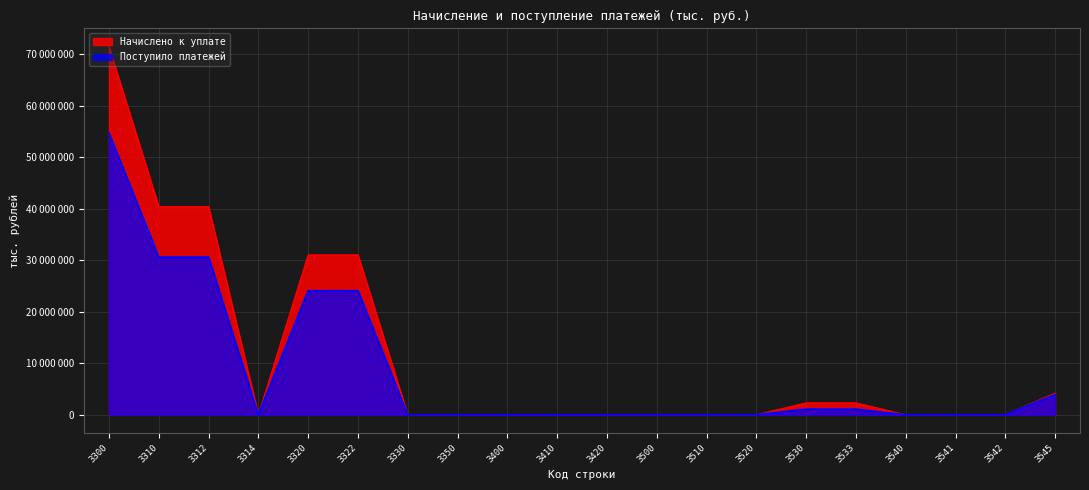

What is the value of the Начислено к уплате point at the 1st from the left?

71406088